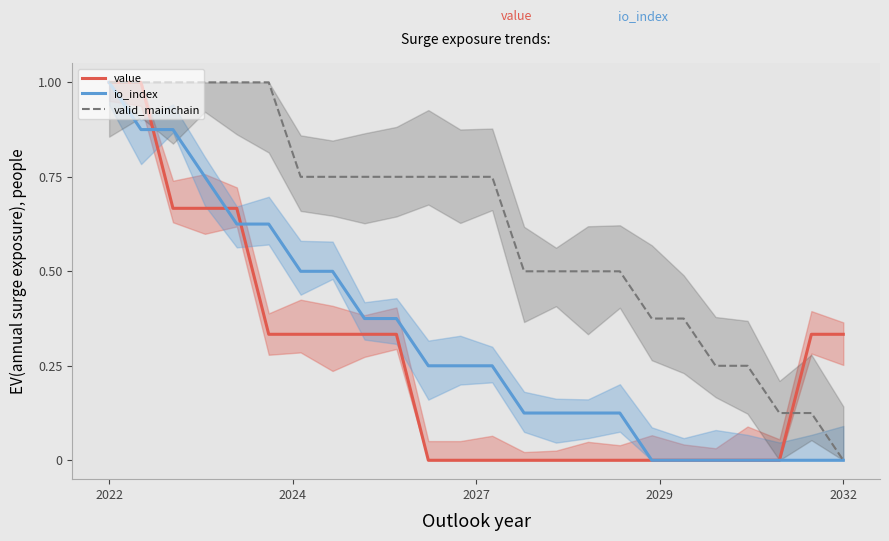

At which label does valid_mainchain reach its minimum?

2032